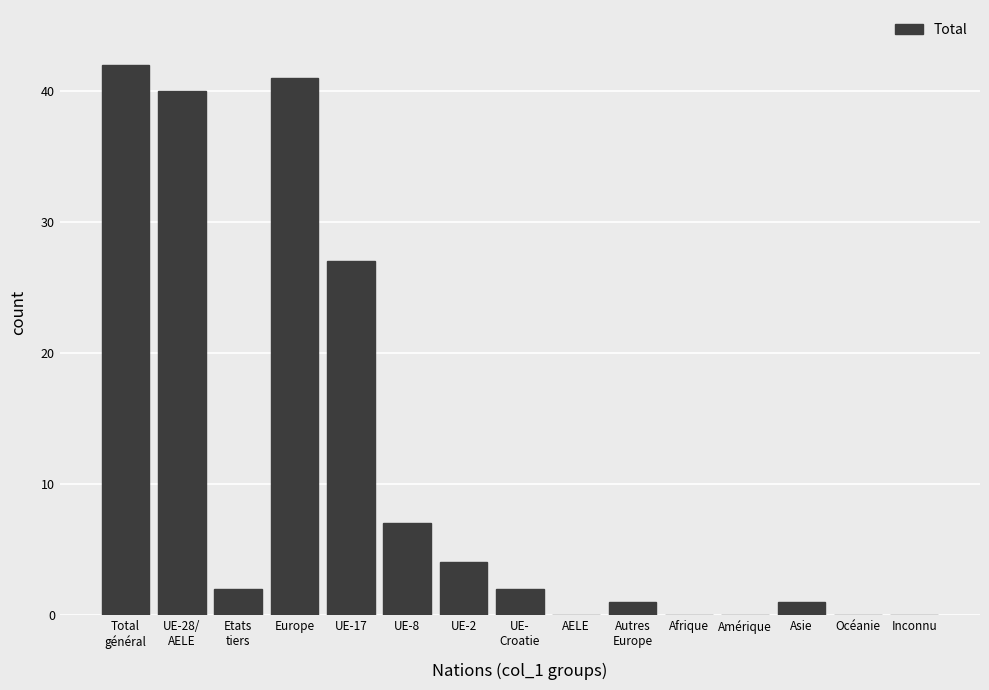

At which label is the value closest to 21?

UE-17